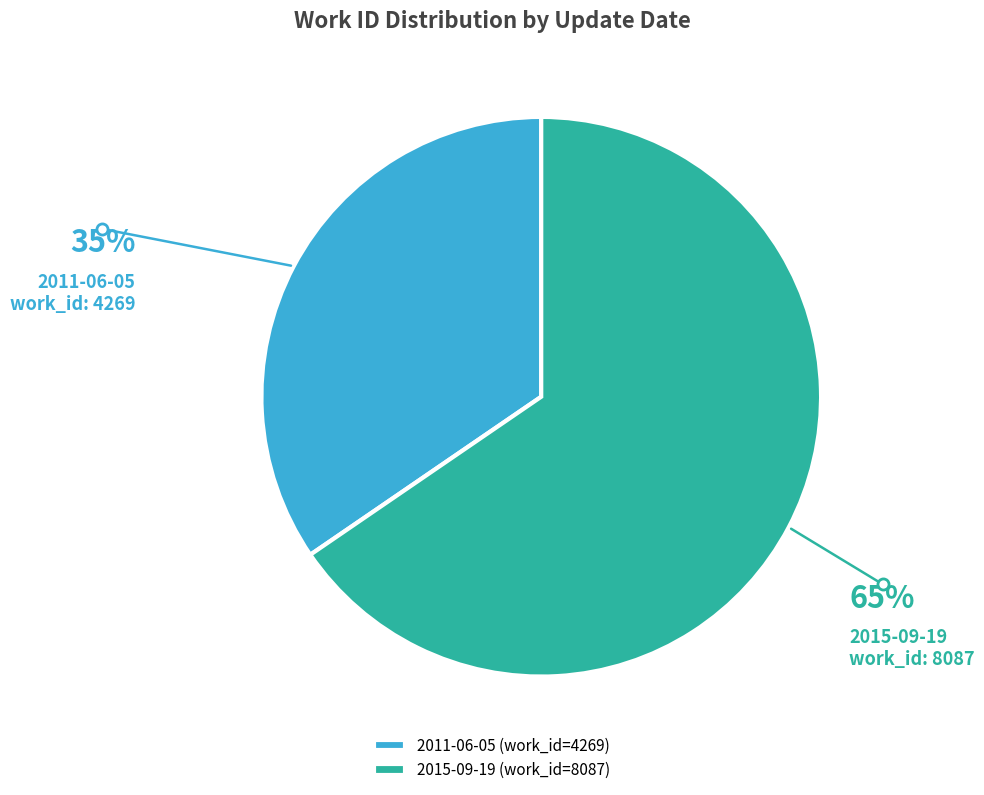

How many segments does this pie chart have?

2